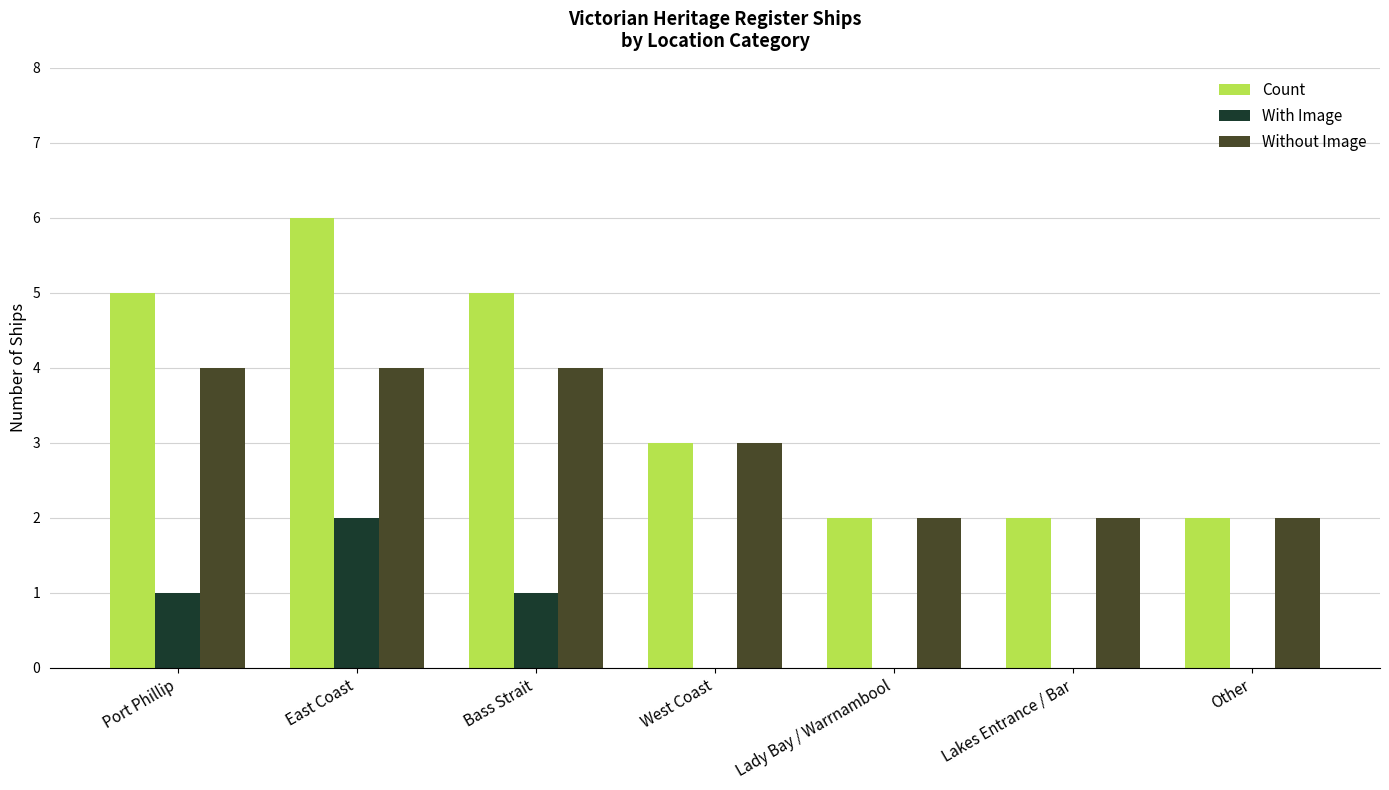

The With Image series shows -1 at Lady Bay / Warrnambool. True or false?

False